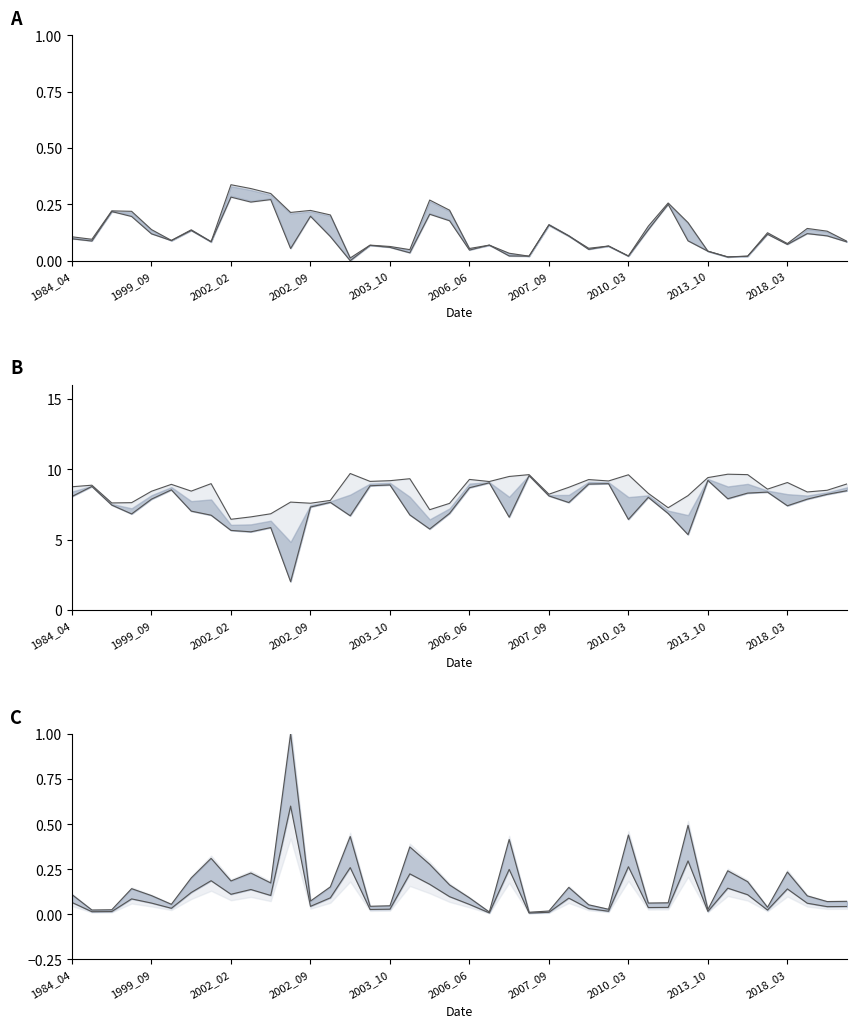

In landArea, how many points are lower than both neighbors (excluding endpoints)?

12